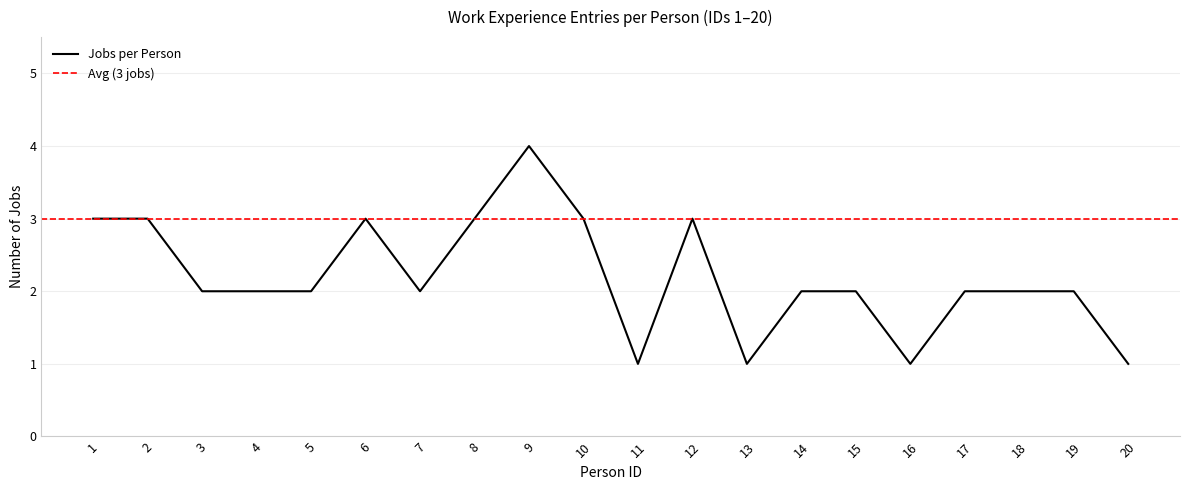

Where is the data nearest to the value 2?

3